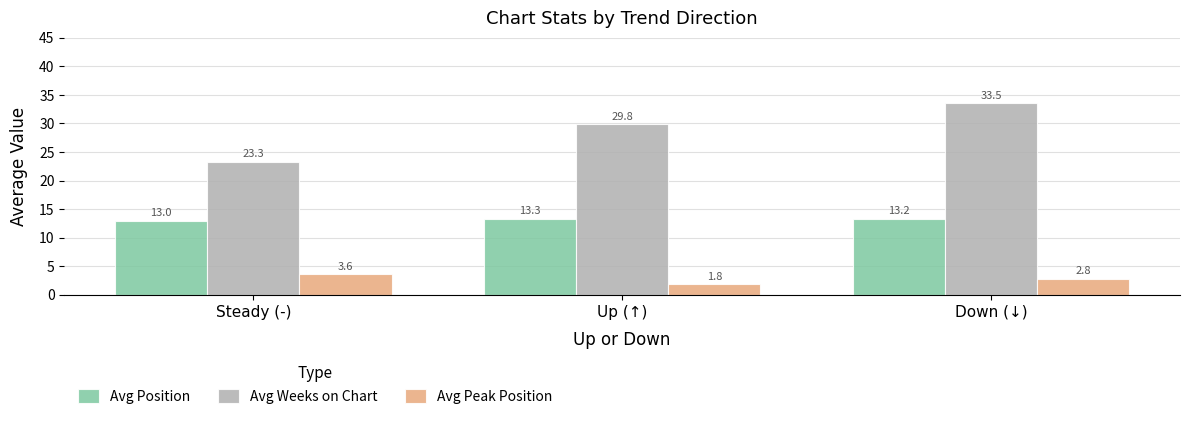

What is the sum of all Avg Position values?

39.6